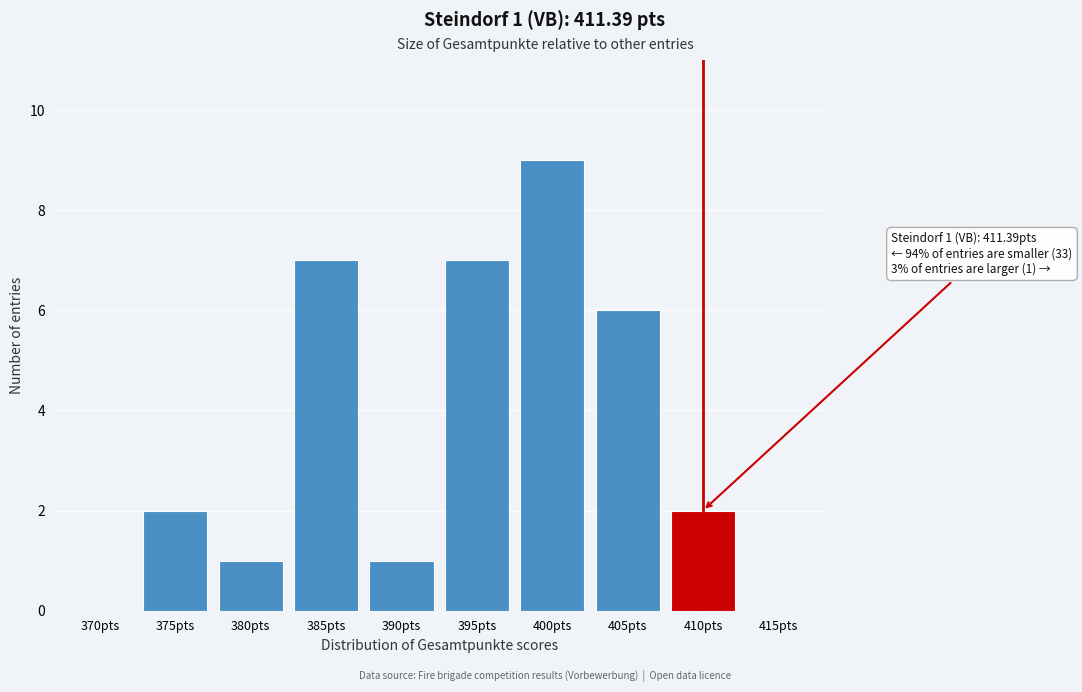

Reading left to right, transcribe all the data shown in this chart.

370pts=0	375pts=2	380pts=1	385pts=7	390pts=1	395pts=7	400pts=9	405pts=6	410pts=2	415pts=0